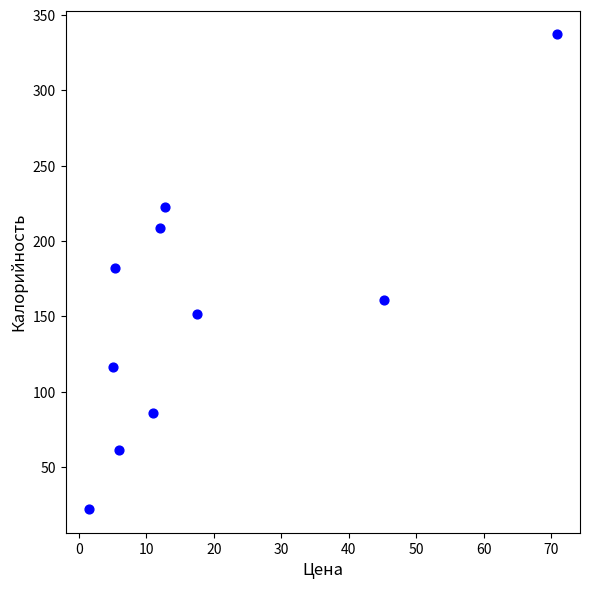

What is the average Y value?

154.8